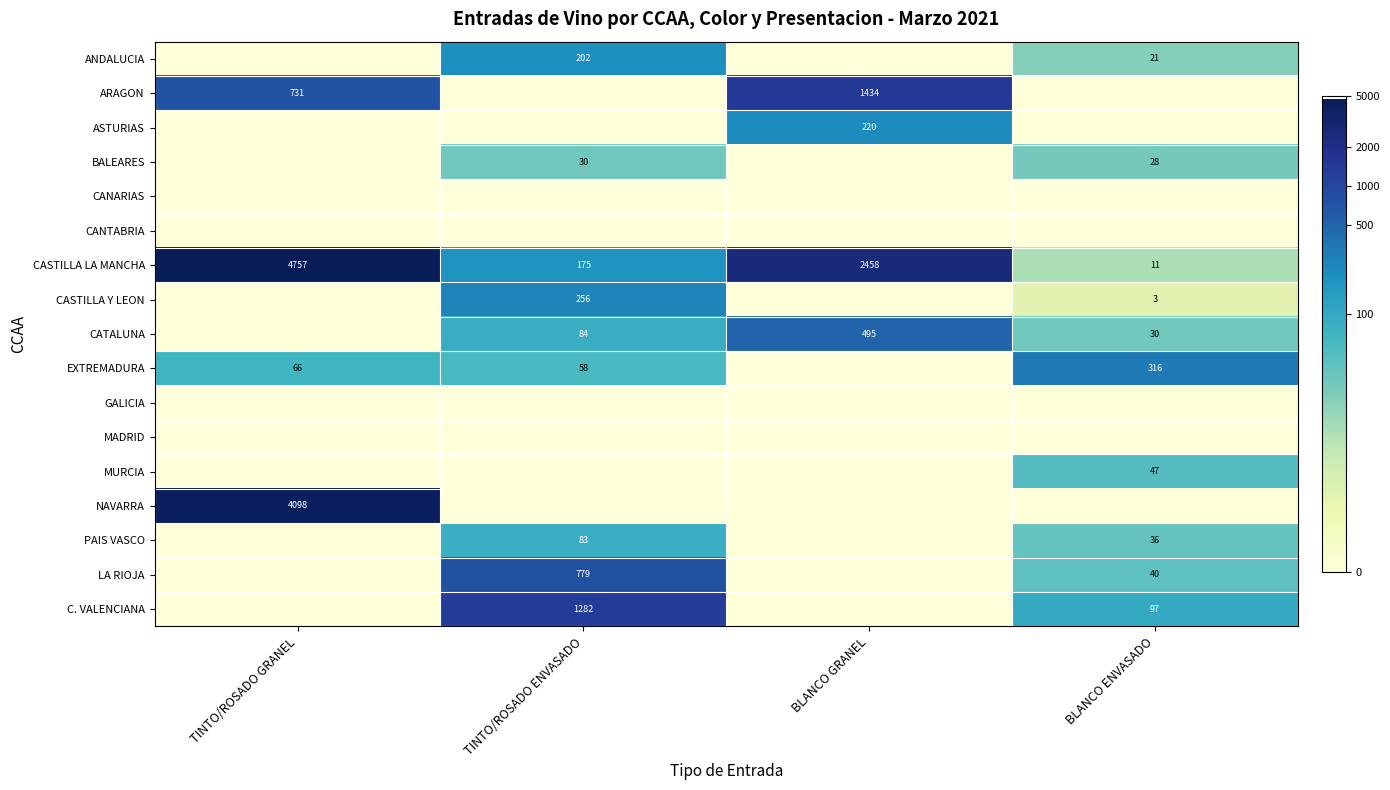

What is the average value of the CASTILLA LA MANCHA series?

1850